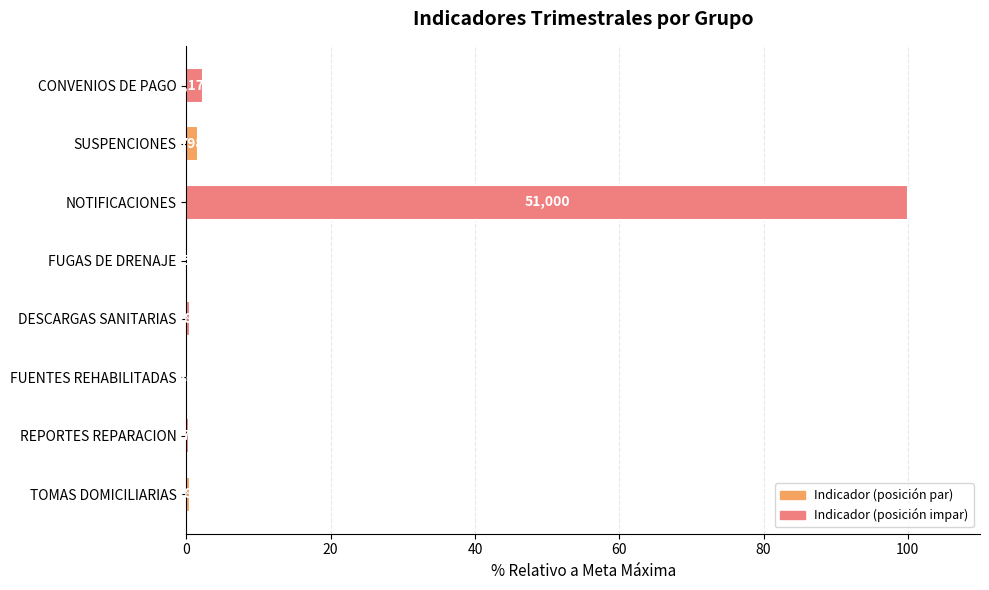

Are the bars horizontal?

Yes